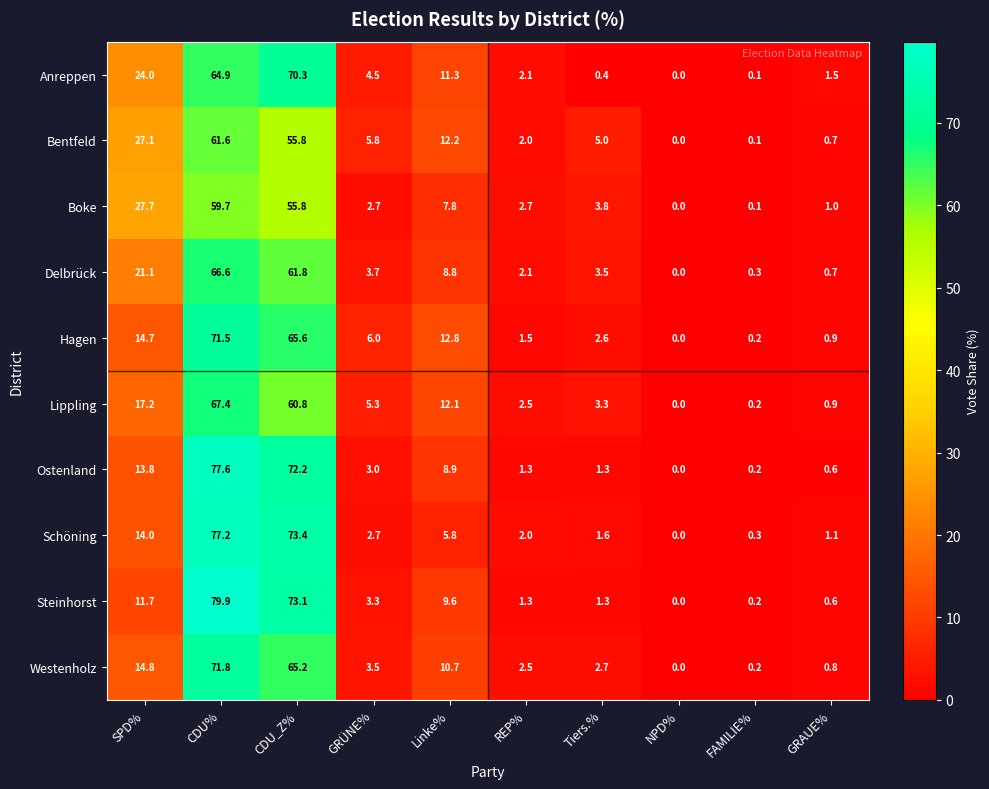

What is the spread (max minus min) of values at CDU%?

20.2